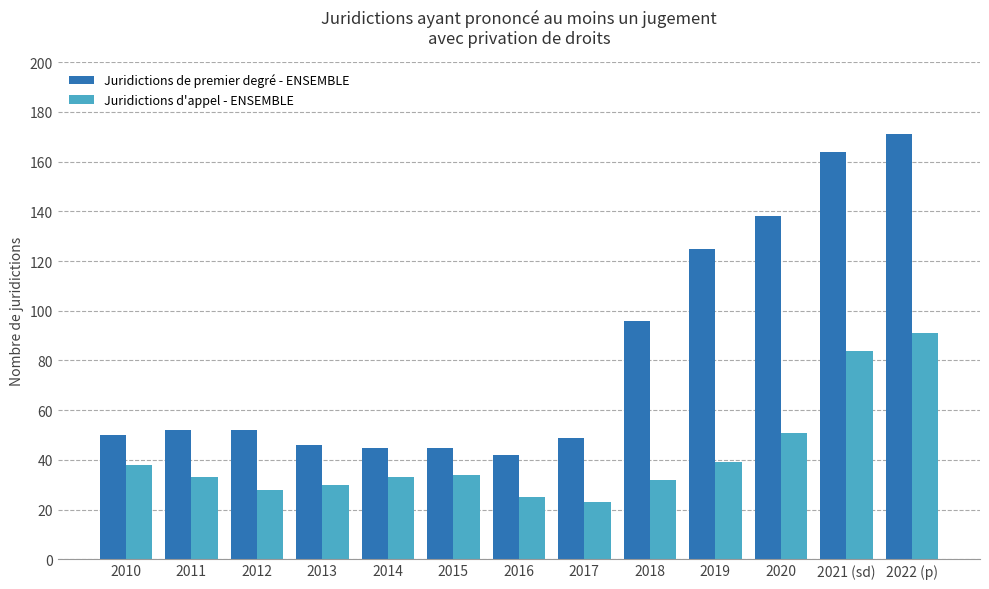

What position from the right is 2016?

7